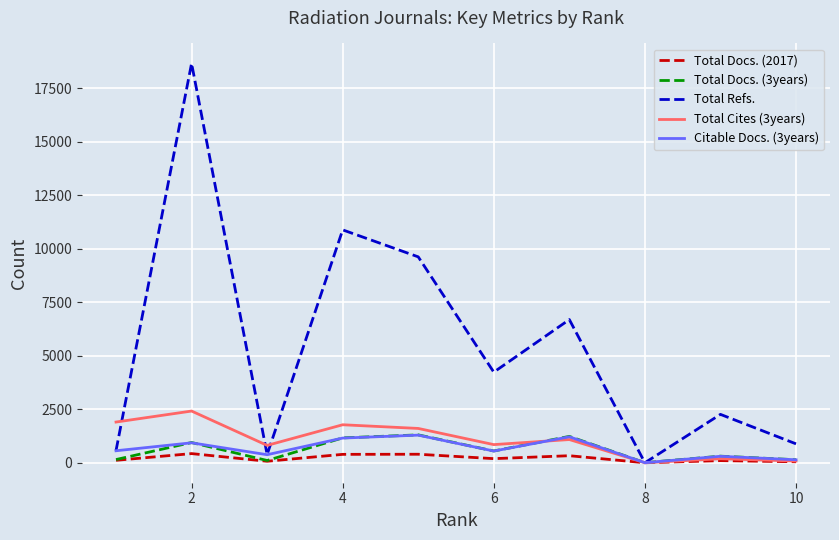

Which series has the widest spread of values?

Total Refs.